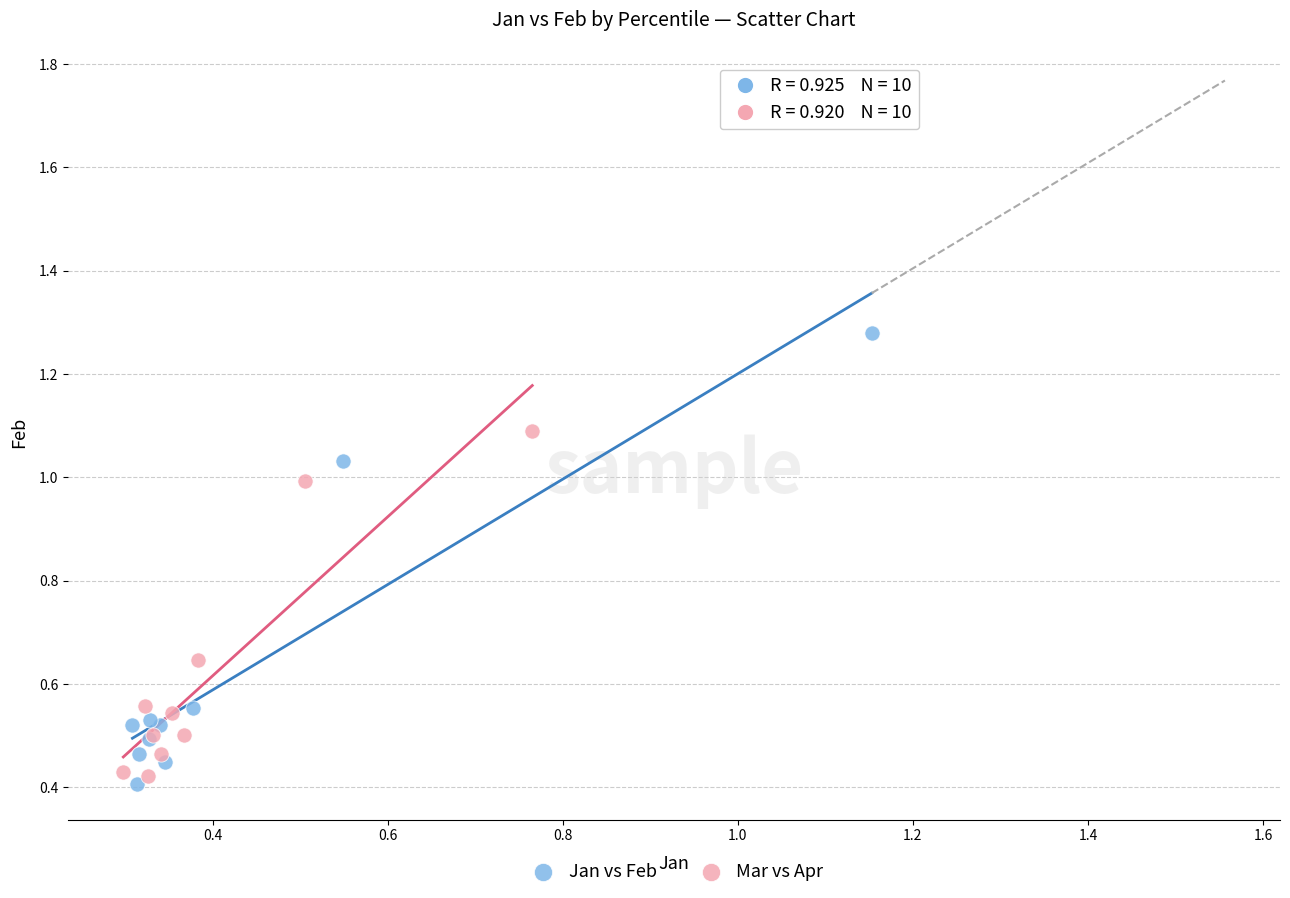

Which series contains the highest Y value?

Jan vs Feb